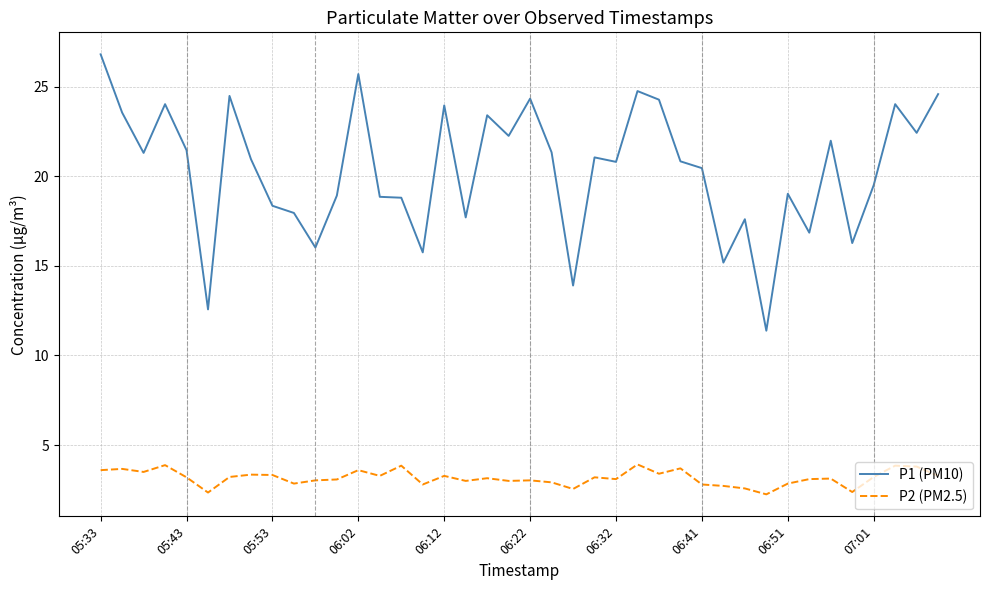

What is the difference between the maximum and minimum values in the P2 (PM2.5) series?

1.7